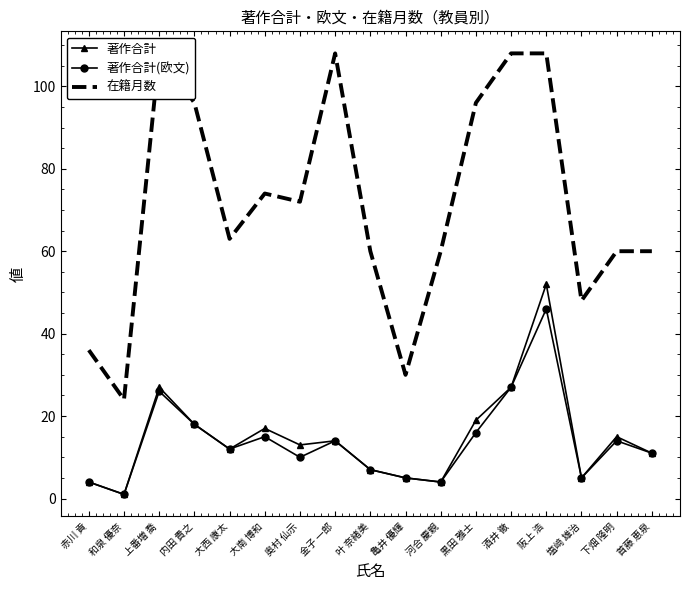

Which has a higher value, 金子 一郎 or 河合 慶親?

金子 一郎